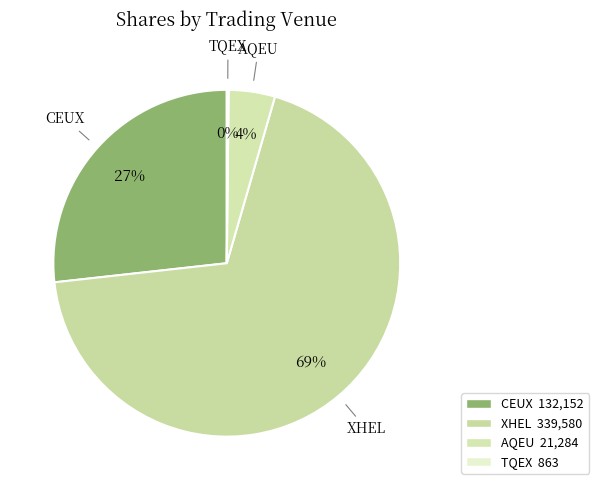

To the nearest percent, what is the difference between the CEUX and XHEL slice percentages?

42%